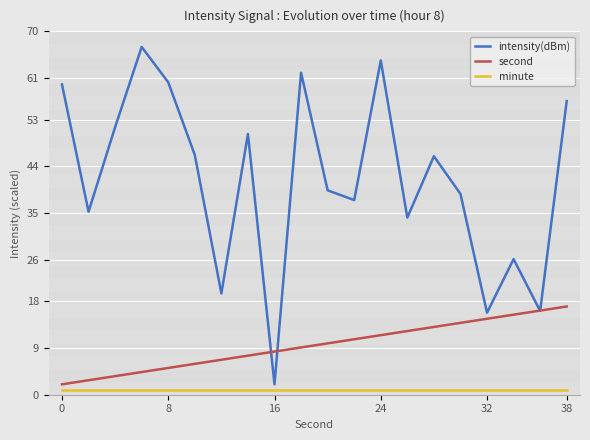

Which series has the widest spread of values?

intensity(dBm)